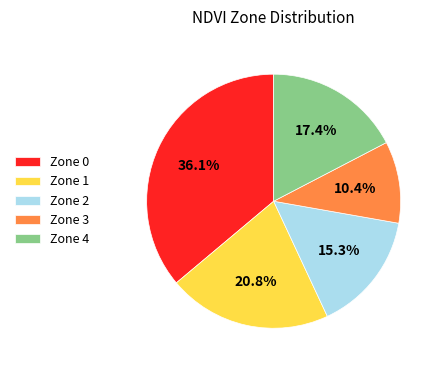

How many slices are in this pie chart?

5